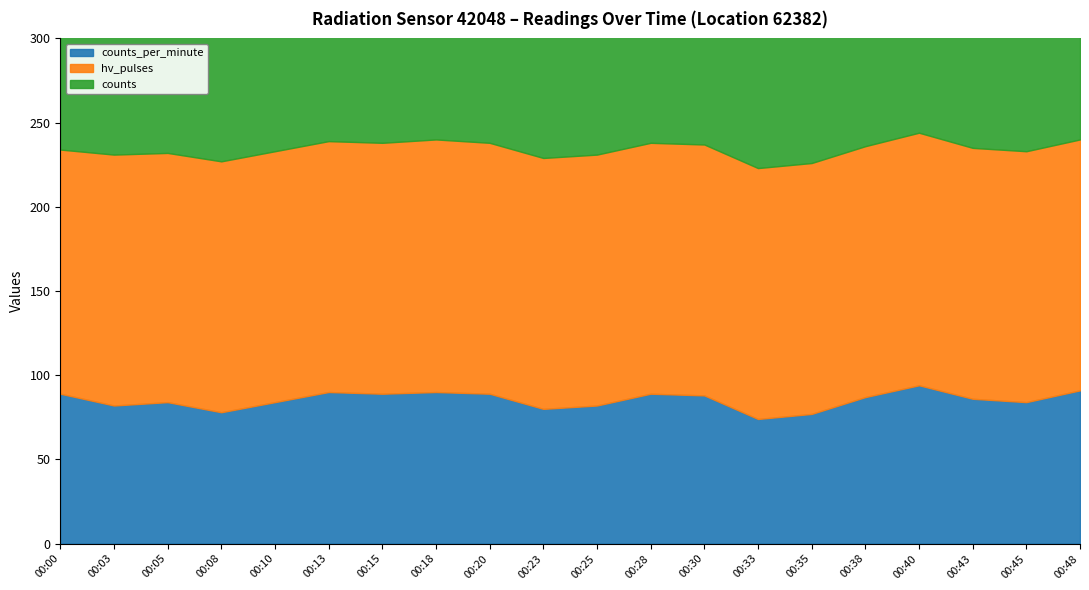

How many data points does each series have?

20